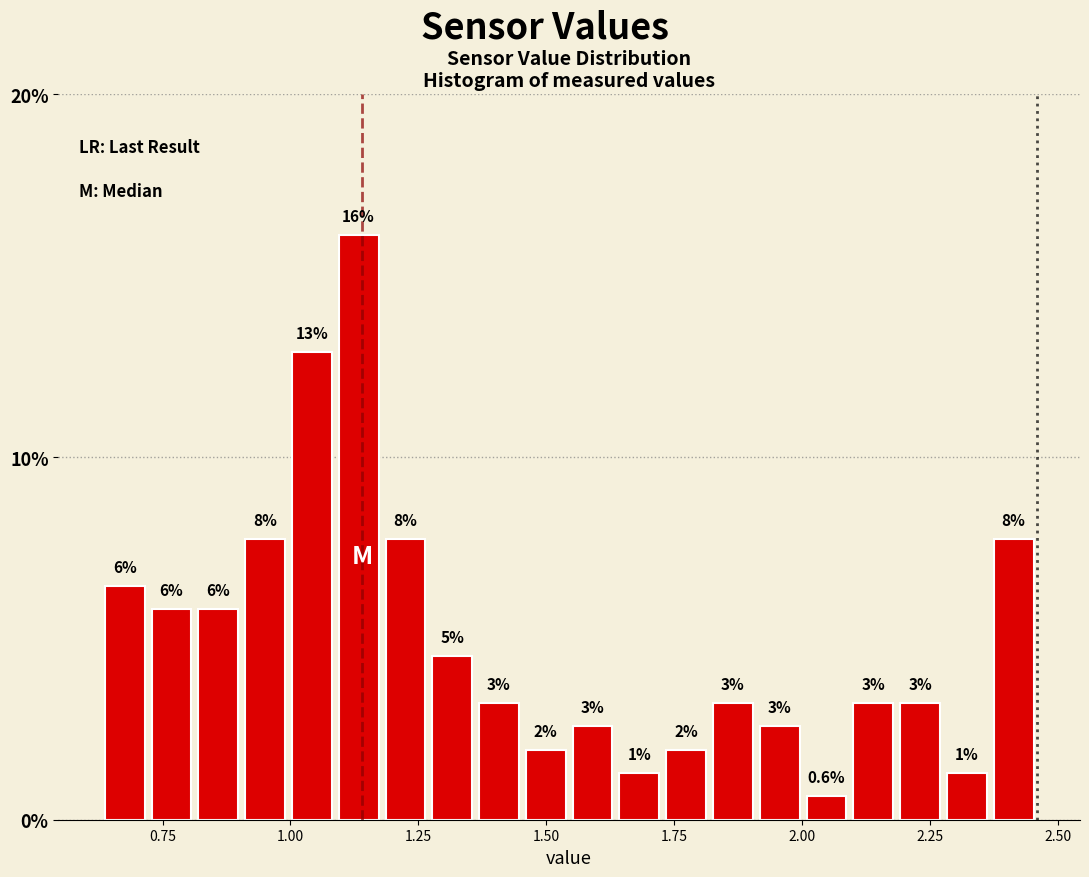

Read against the x-axis, roughly where is the centre of the tallest bar?

1.15